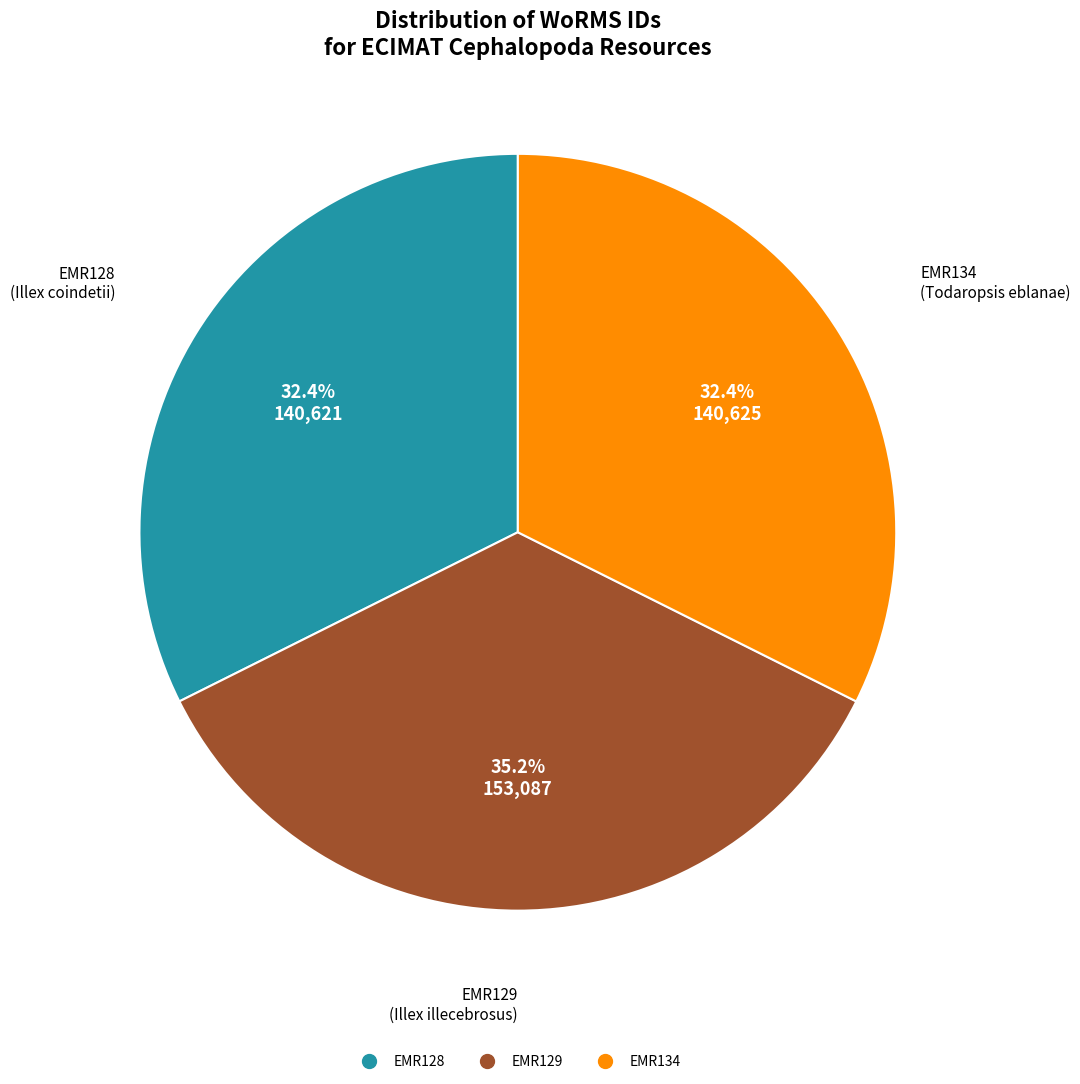

To the nearest percent, what portion does EMR129 represent?

35%